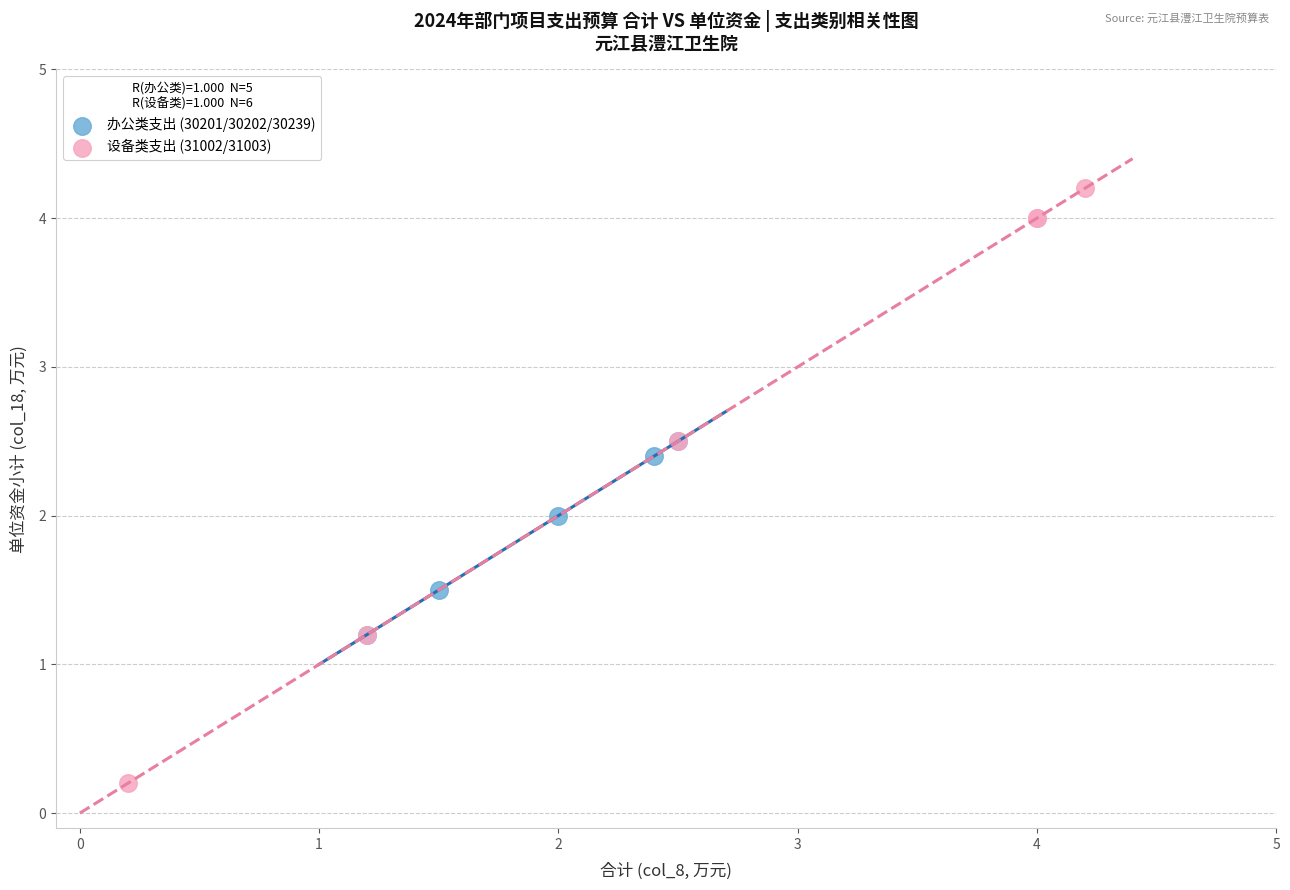

Which series has the widest spread of Y values?

设备类支出 (31002/31003)